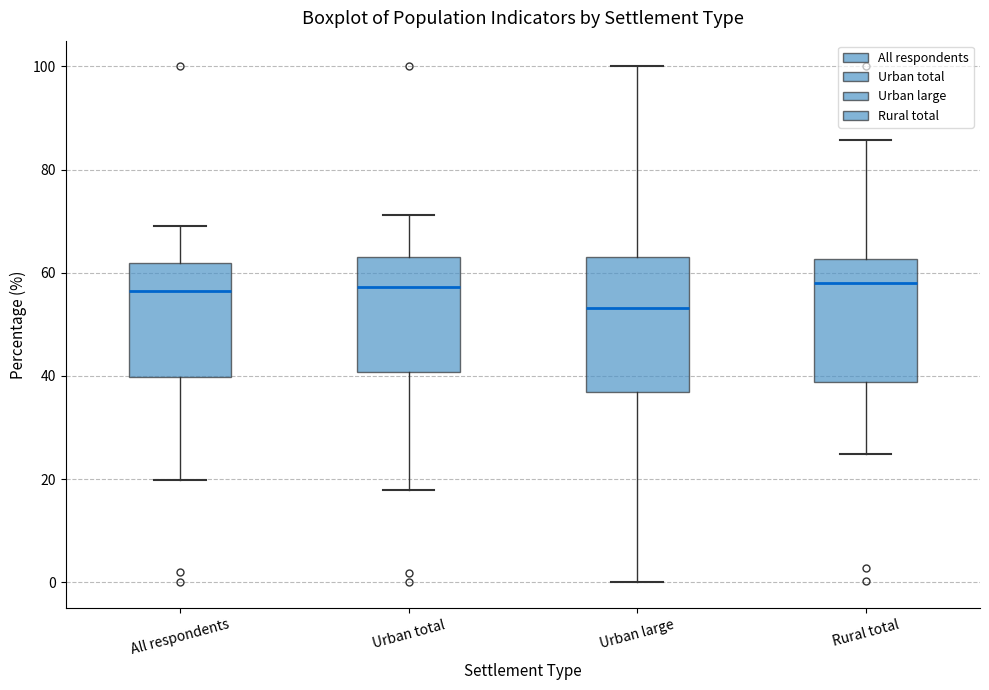

Reading left to right, read every box against the y-axis: the position of its median line, the range the box covers, and the ends of its whiskers. The values are not printed on the chart, so give them approximately, as read against the axis.

All respondents: median 56, box 40 to 62, whiskers 20 to 70
Urban total: median 58, box 40 to 64, whiskers 18 to 72
Urban large: median 54, box 36 to 64, whiskers 0 to 100
Rural total: median 58, box 38 to 62, whiskers 24 to 86